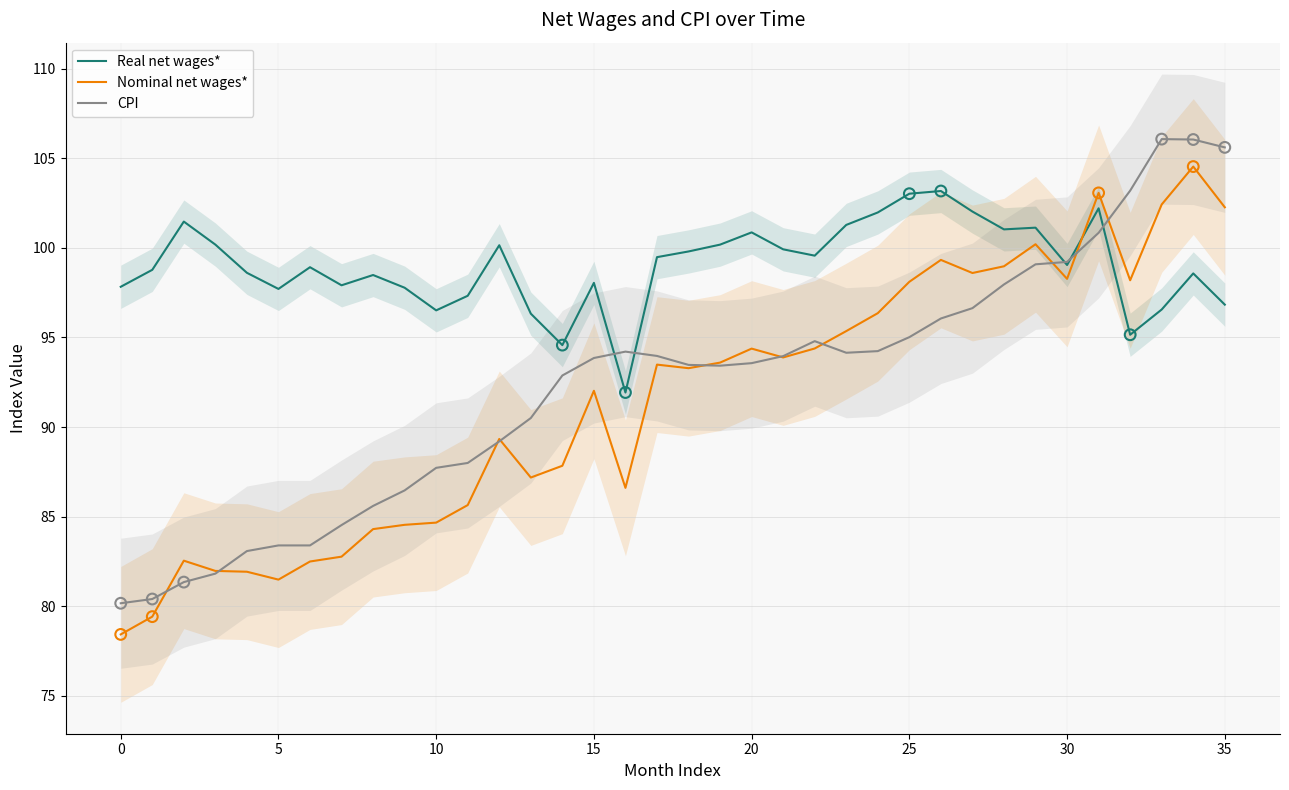

Which series reaches the minimum Y coordinate?

Nominal net wages*